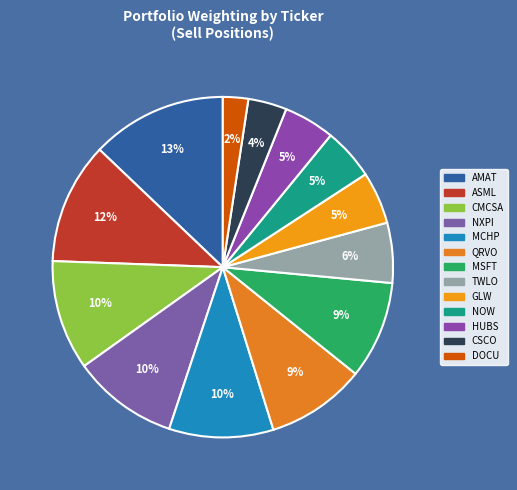

Rank the categories by value from highest to lowest.

AMAT, ASML, CMCSA, NXPI, MCHP, QRVO, MSFT, TWLO, GLW, NOW, HUBS, CSCO, DOCU